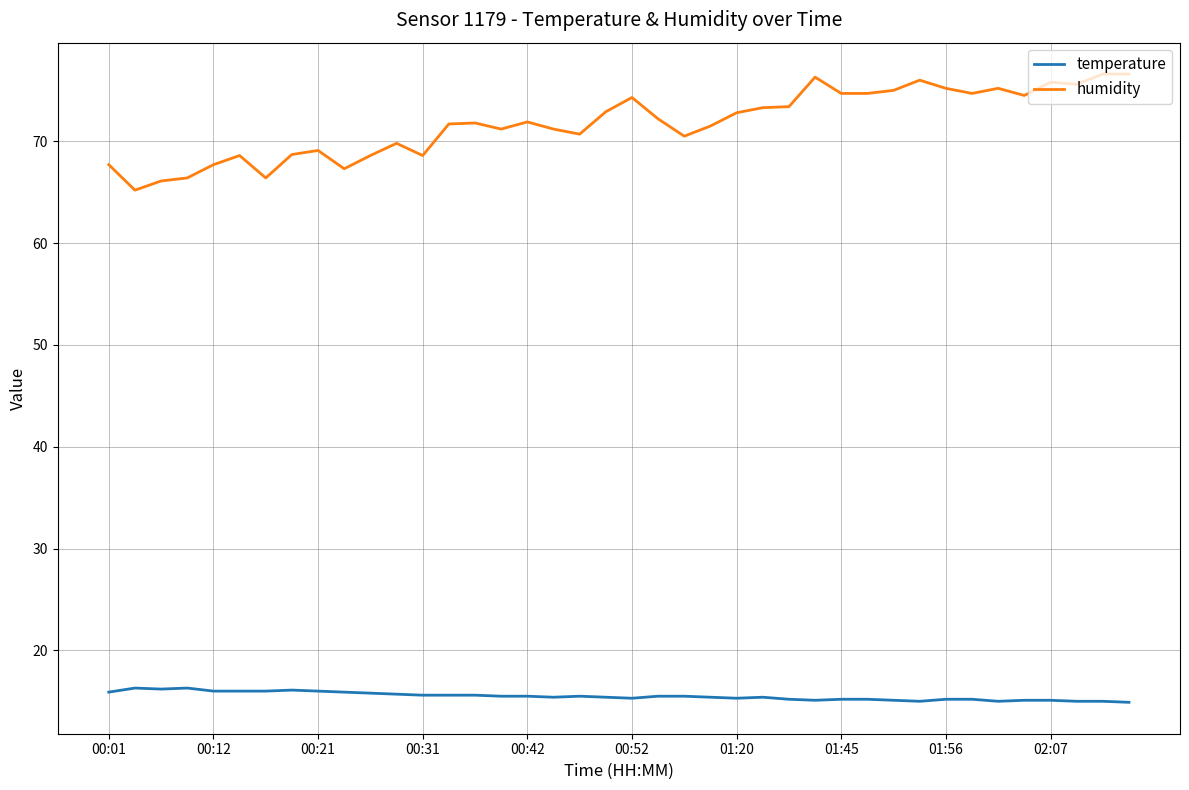

What are all the series names shown in the legend?

temperature, humidity